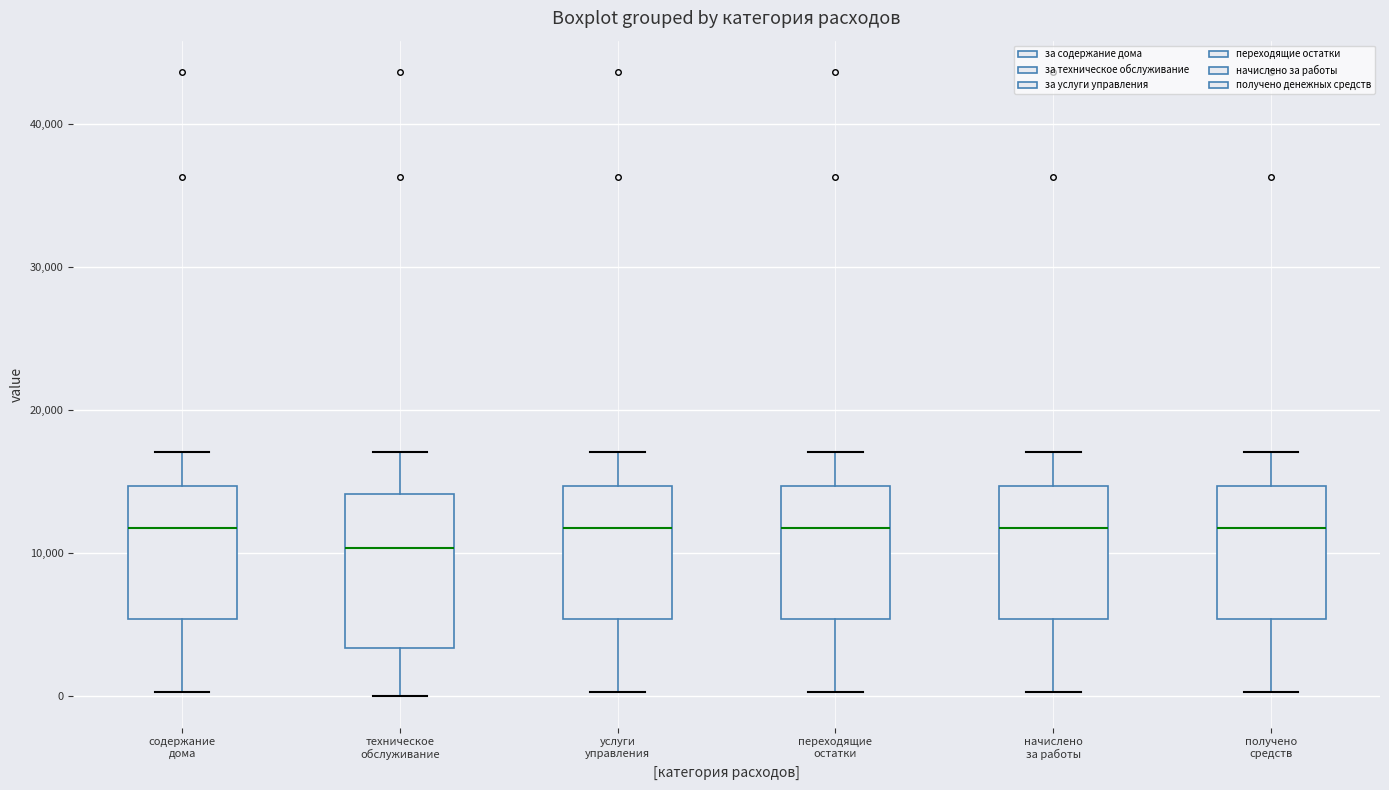

Reading left to right, read every box against the y-axis: the position of its median line, the range the box covers, and the ends of its whiskers. The values are not printed on the chart, so give them approximately, as read against the axis.

содержание дома: median 12000, box 5000 to 15000, whiskers 0 to 17000
техническое обслуживание: median 10000, box 3000 to 14000, whiskers 0 to 17000
услуги управления: median 12000, box 5000 to 15000, whiskers 0 to 17000
переходящие остатки: median 12000, box 5000 to 15000, whiskers 0 to 17000
начислено за работы: median 12000, box 5000 to 15000, whiskers 0 to 17000
получено средств: median 12000, box 5000 to 15000, whiskers 0 to 17000